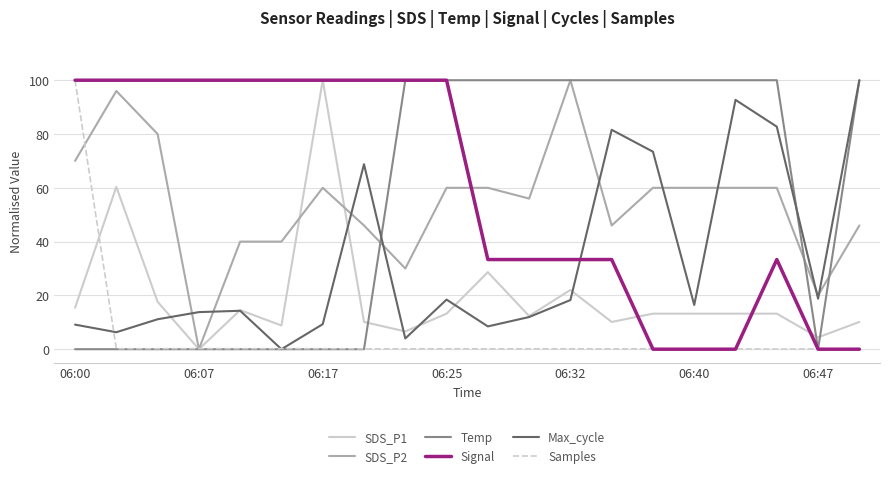

What is the greatest value displayed?

100.0